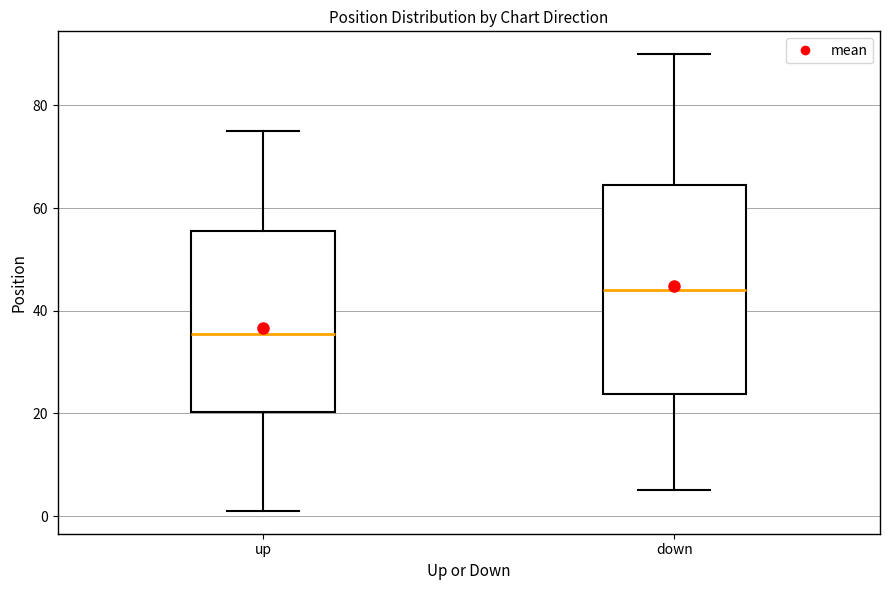

Comparing the boxes themselves (not the whiskers), which one is the tallest?

down